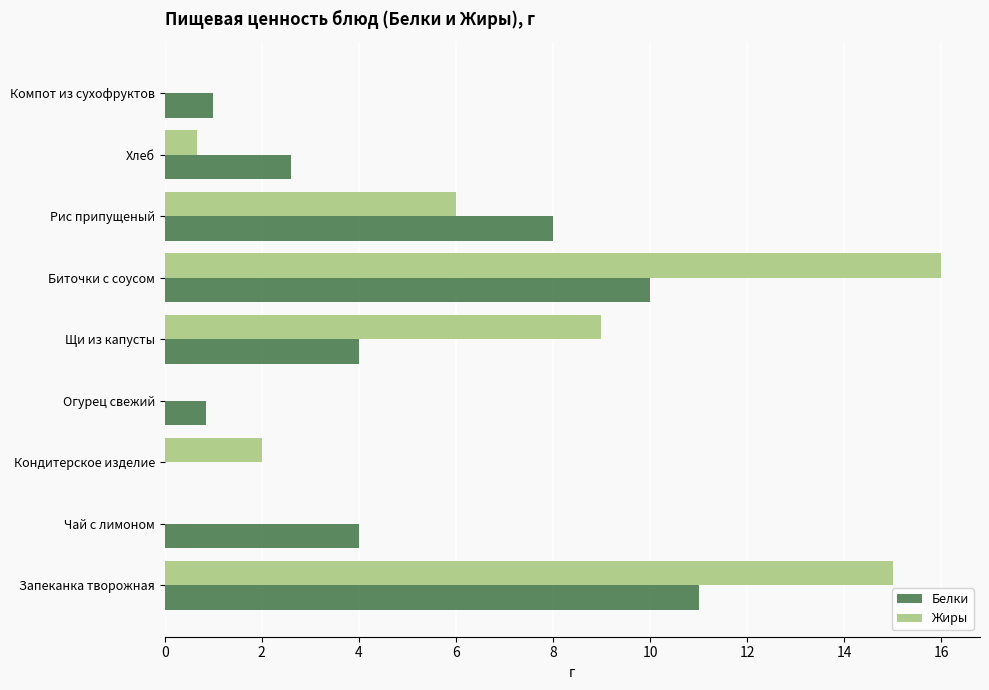

What are all the series names shown in the legend?

Белки, Жиры